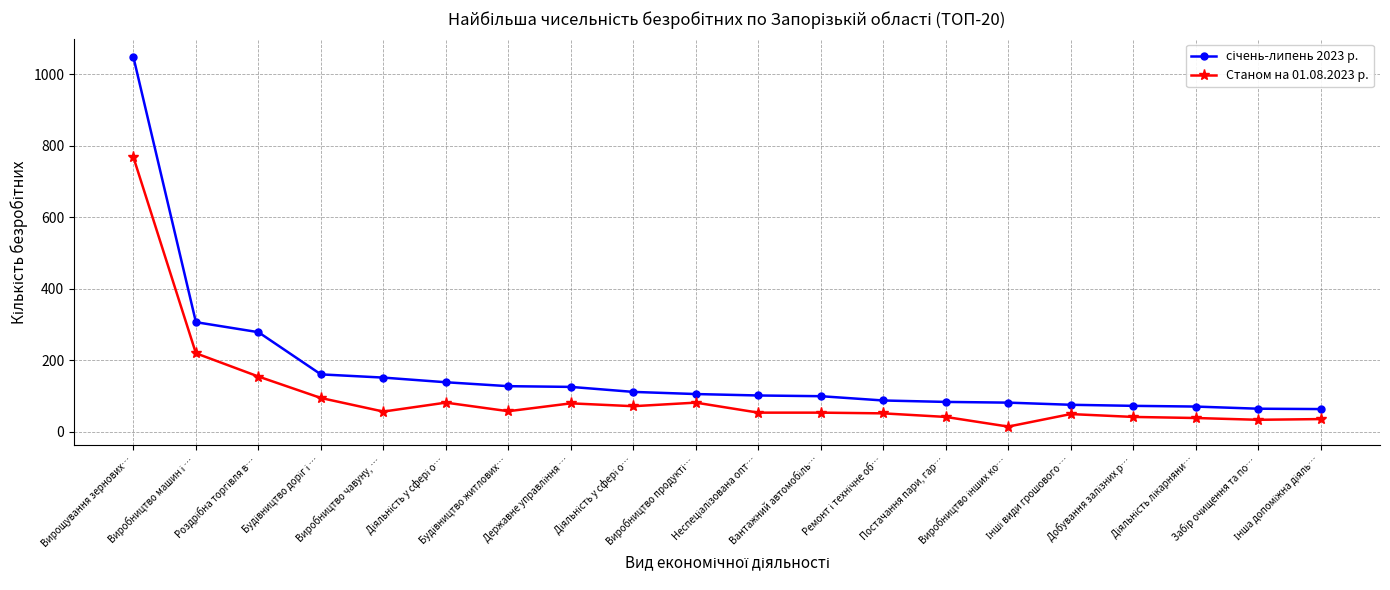

Is this an area chart (filled region under the line)?

No